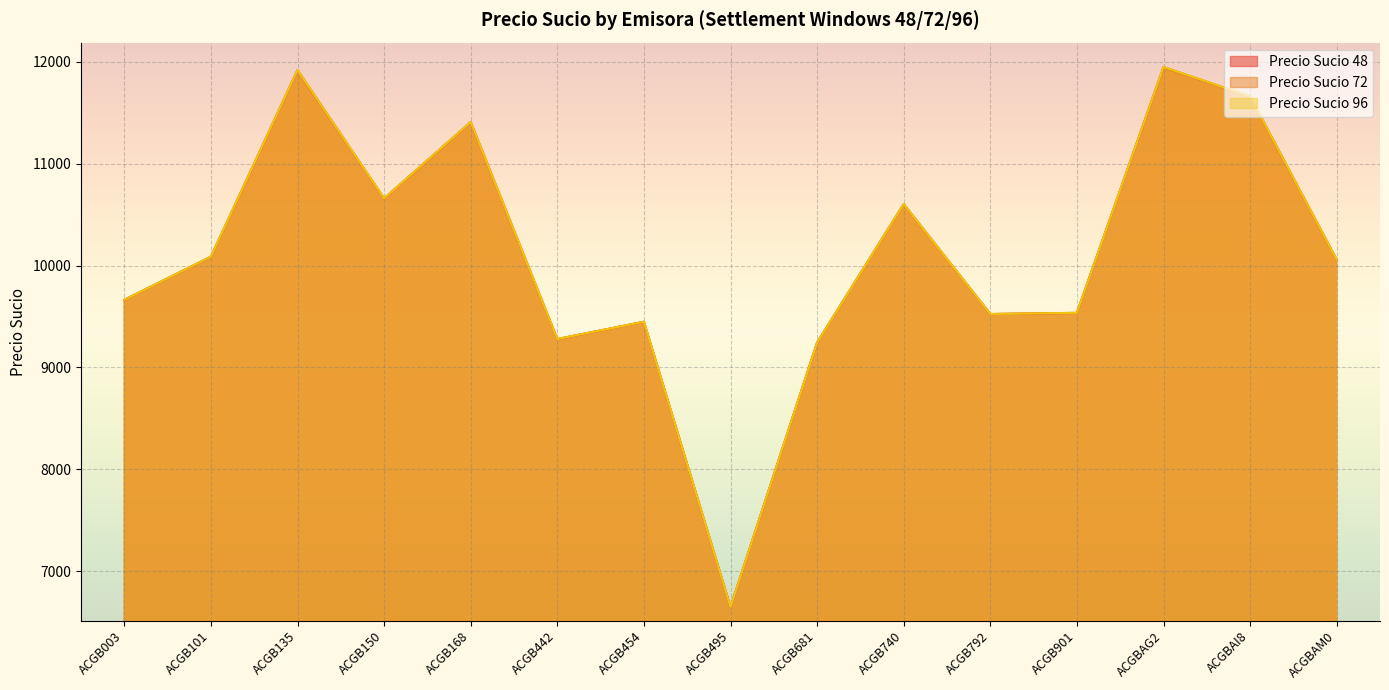

True or false: Precio Sucio 72 has more than 1 points higher than both neighbors.

True